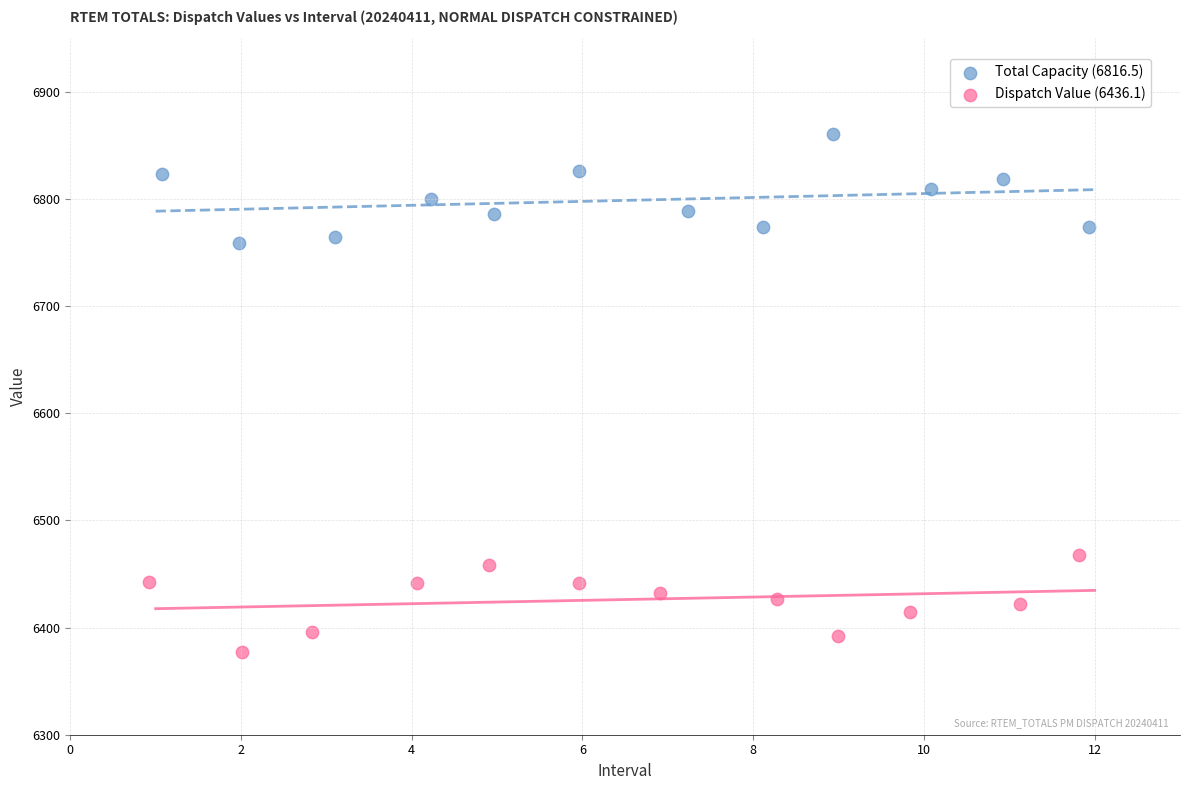

Which series reaches the minimum Y coordinate?

Dispatch Value (6436.1)